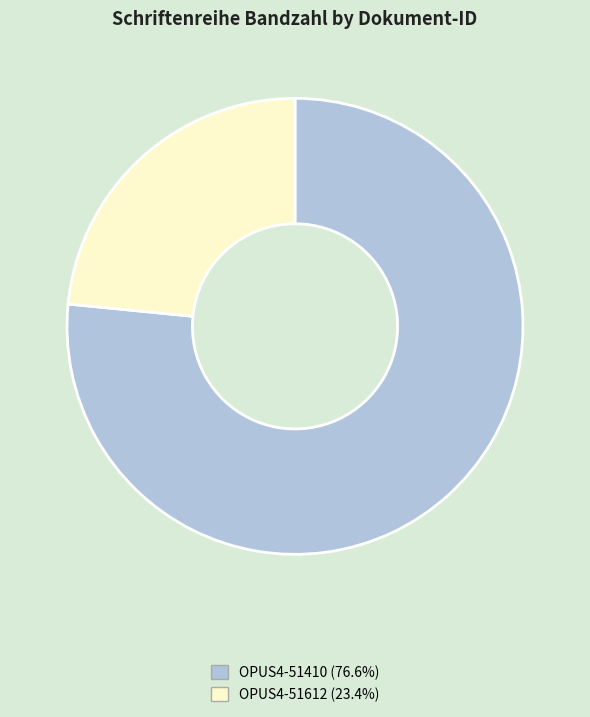

Do OPUS4-51612 (23.4%) and OPUS4-51410 (76.6%) together represent more than half of the pie?

Yes